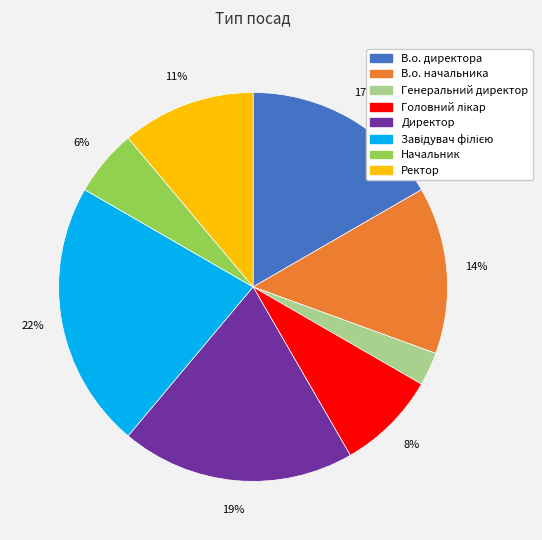

To the nearest percent, what percentage of the pie is Директор?

19%